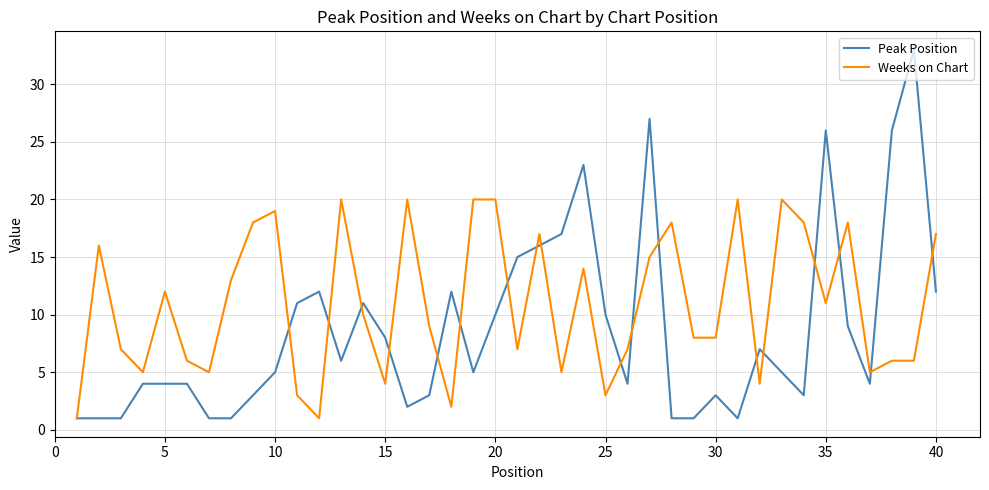

Reading left to right, list all the values displayed in this chart.

Peak Position: 1	1	1	4	4	4	1	1	3	5	11	12	6	11	8	2	3	12	5	10	15	16	17	23	10	4	27	1	1	3	1	7	5	3	26	9	4	26	33	12
Weeks on Chart: 1	16	7	5	12	6	5	13	18	19	3	1	20	10	4	20	9	2	20	20	7	17	5	14	3	7	15	18	8	8	20	4	20	18	11	18	5	6	6	17